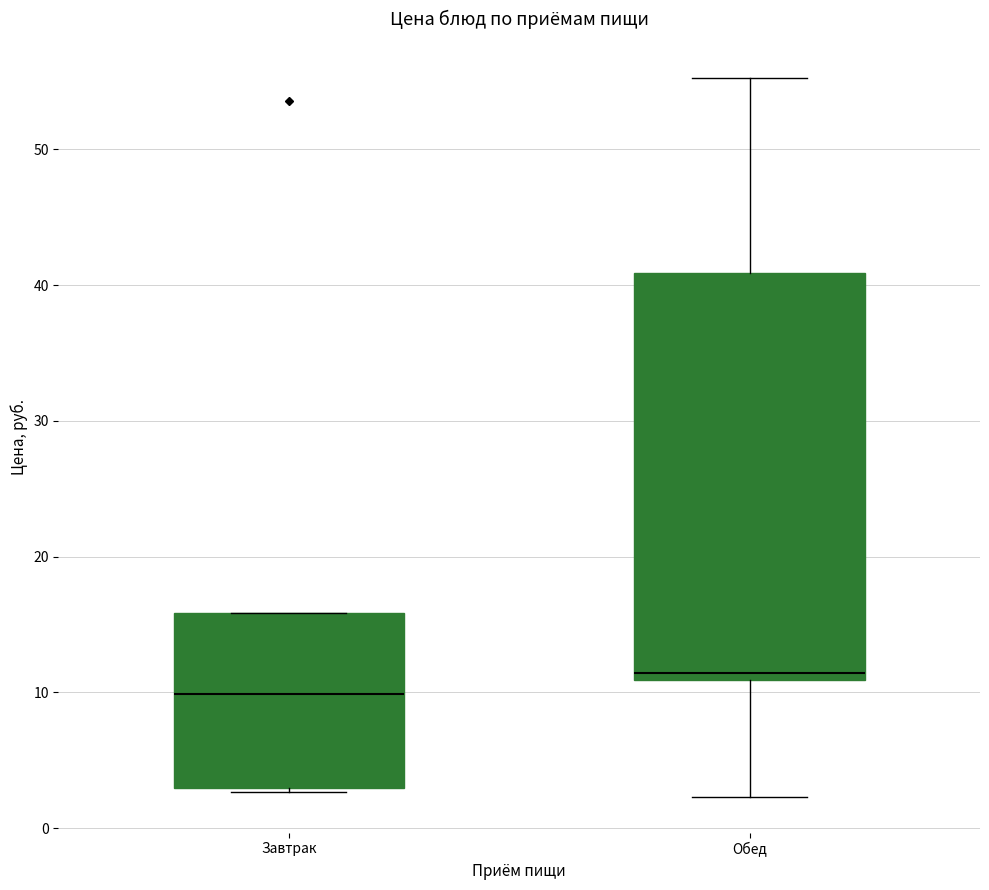

Reading left to right, transcribe this box plot: for each box, give where its median line is, the range the box spans, and where its two whiskers end, as read against the y-axis. The values are not printed on the chart, so give them approximately, as read against the axis.

Завтрак: median 10, box 3 to 16, whiskers 3 (just below the box's lower edge) to 16
Обед: median 11 (just above the box's lower edge), box 11 to 41, whiskers 2 to 55